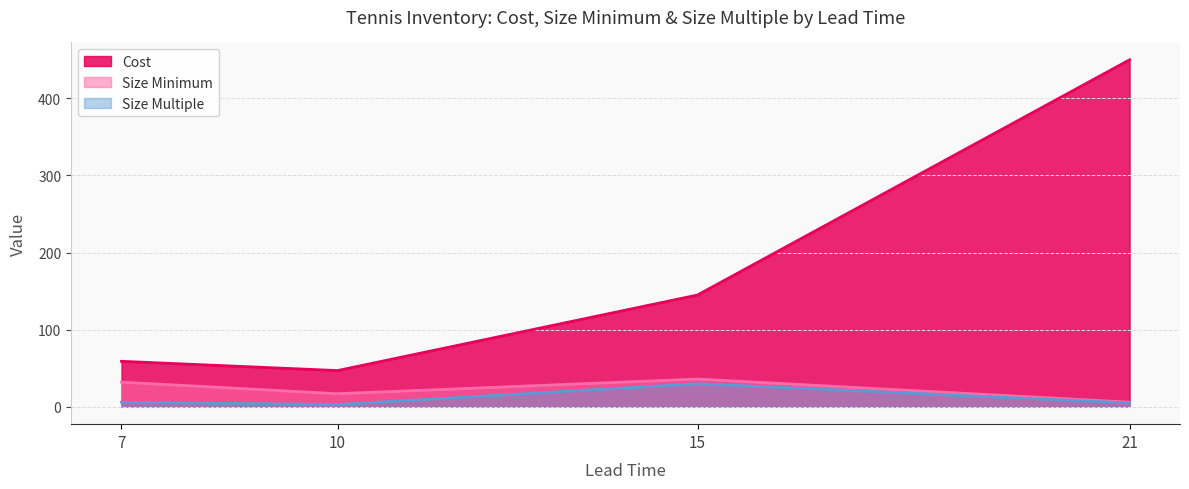

Does the chart have visible grid lines?

Yes